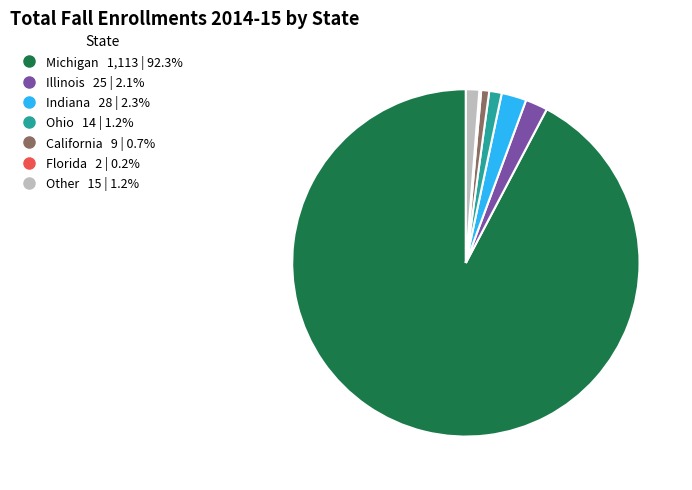

What is the majority slice?

Michigan